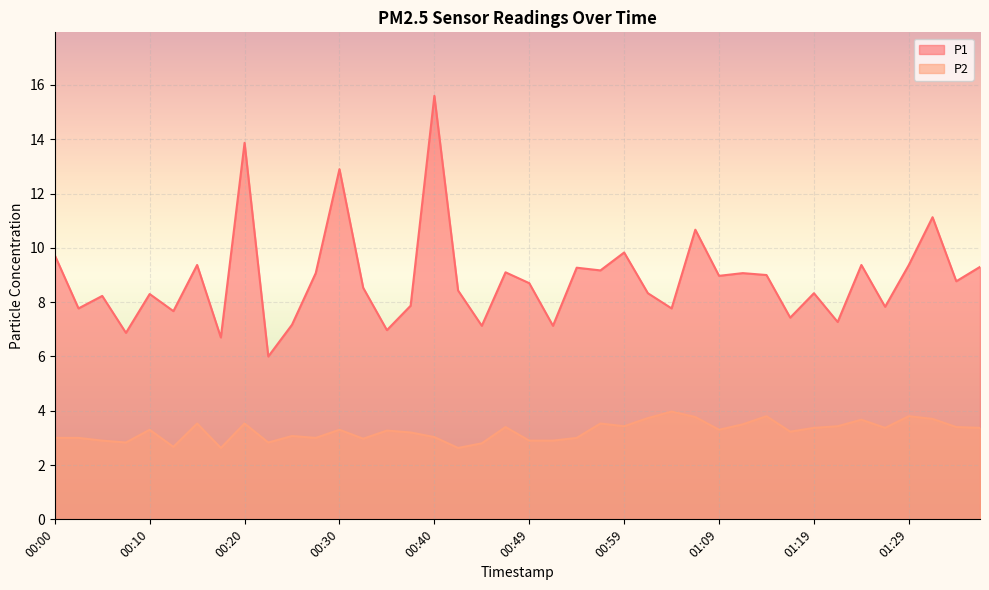

What is the value of the P1 point at the 4th from the left?

6.9